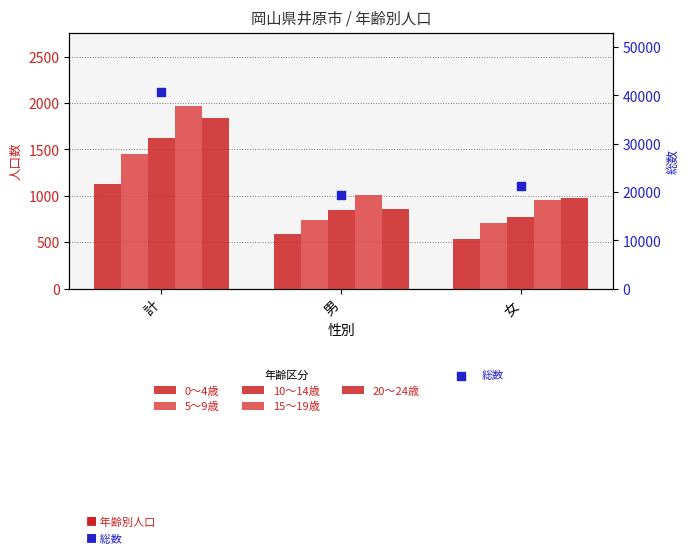

Which series has the largest total across all categories?

総数